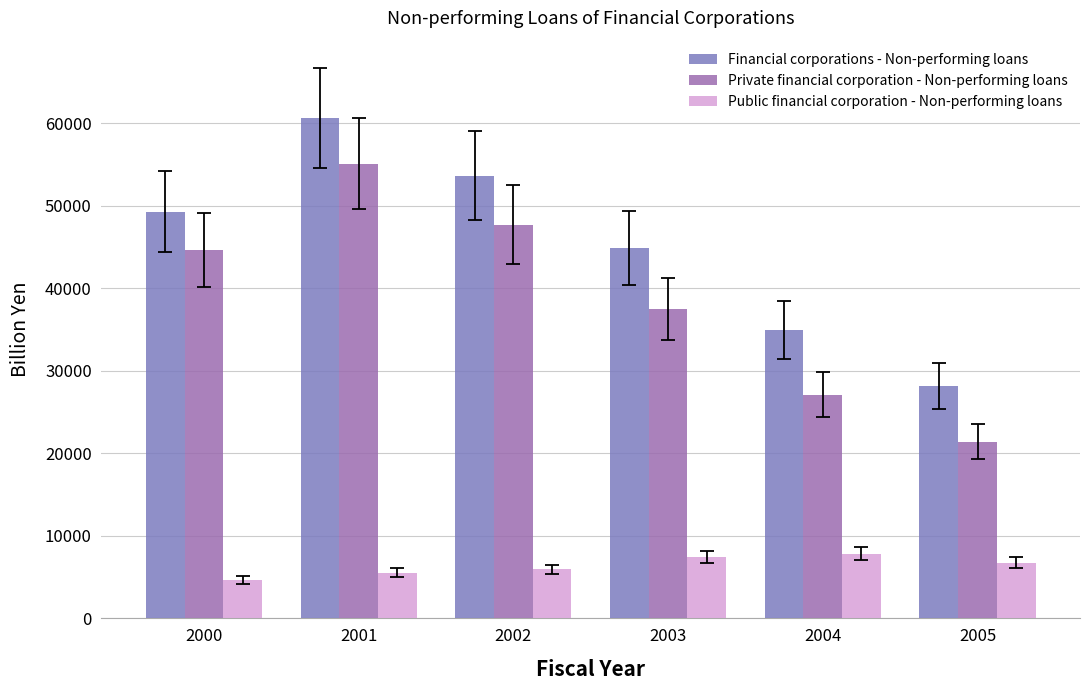

Which series has the largest total across all categories?

Financial corporations - Non-performing loans